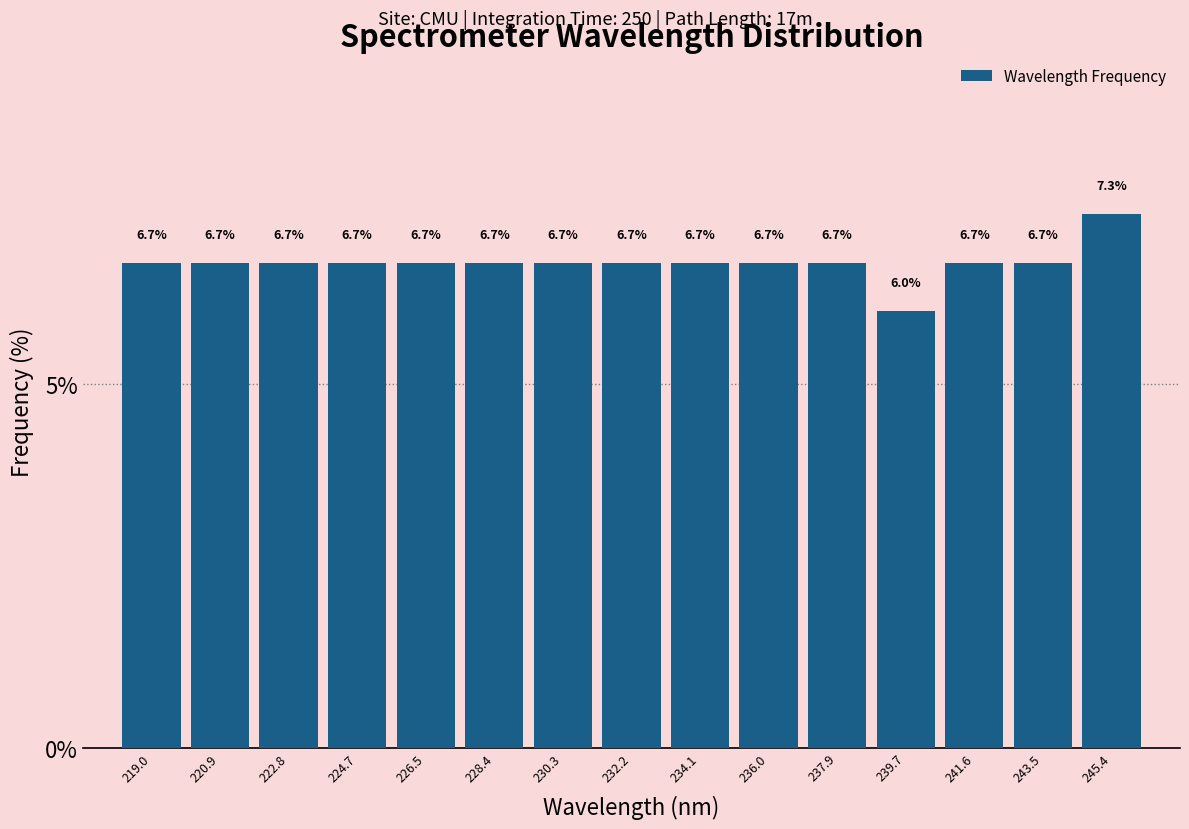

Reading left to right, transcribe this chart: for each bar, give the range it covers on the x-axis and its height. The bar edges are not printed on the chart, so give them approximately, as read against the axis.

218.0 to 220.0: 6.7
220.0 to 221.8: 6.7
221.8 to 223.8: 6.7
223.8 to 225.6: 6.7
225.6 to 227.4: 6.7
227.4 to 229.4: 6.7
229.4 to 231.2: 6.7
231.2 to 233.2: 6.7
233.2 to 235.0: 6.7
235.0 to 237.0: 6.7
237.0 to 238.8: 6.7
238.8 to 240.6: 6.0
240.6 to 242.6: 6.7
242.6 to 244.4: 6.7
244.4 to 246.4: 7.3